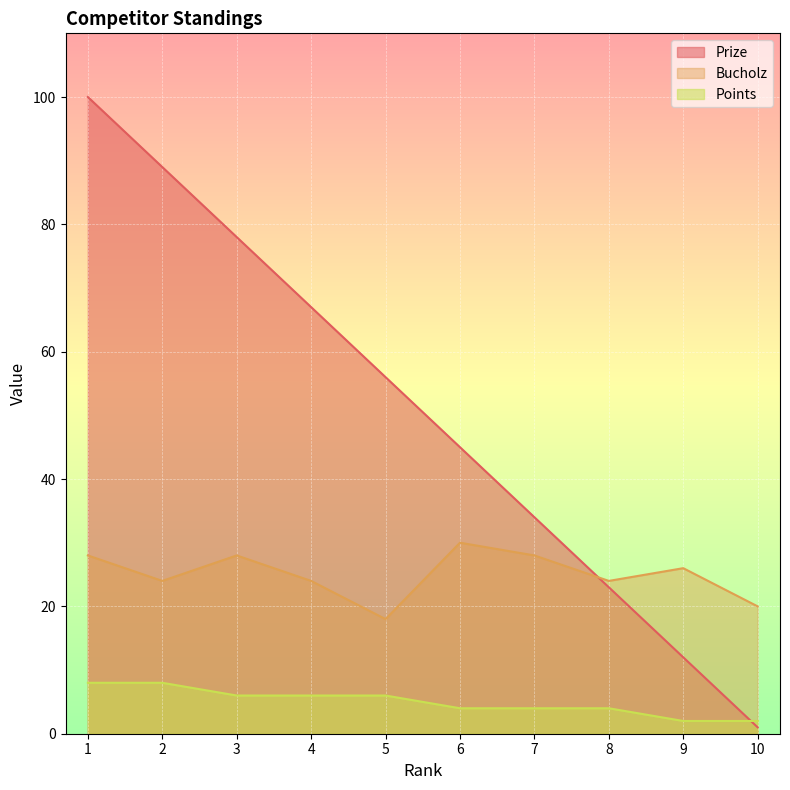

Which has a higher value, 6 or 3?

3